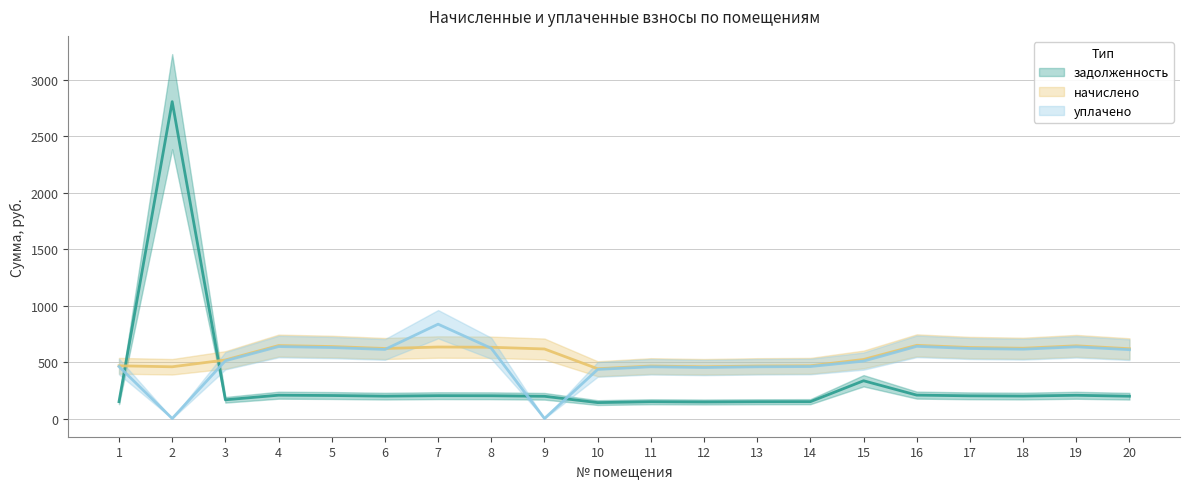

The value of начислено at 7 is 1112.2. True or false?

False